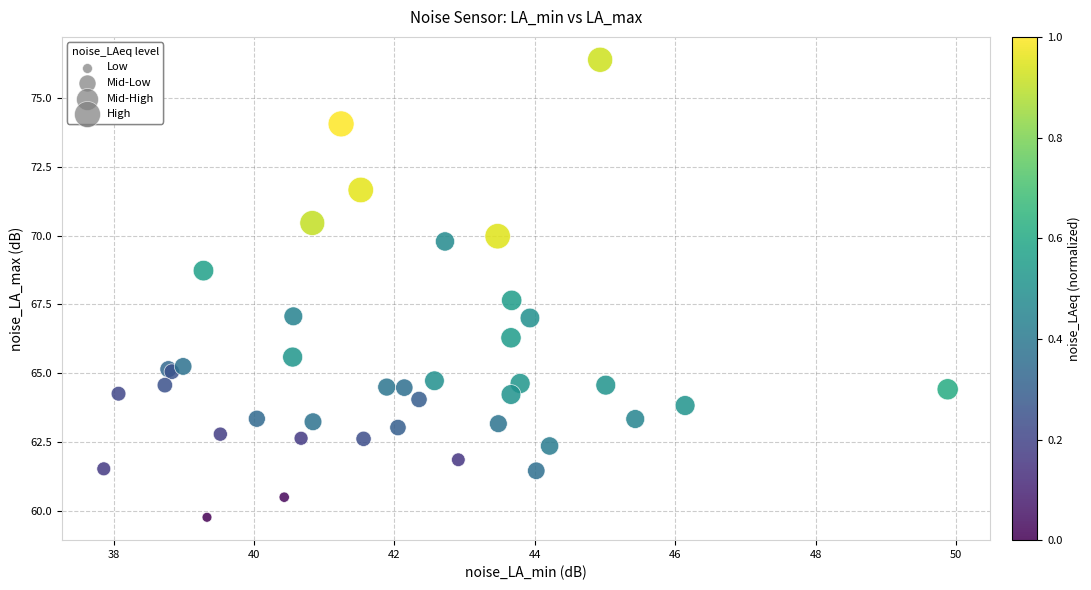

What Y value in the scatter plot is closest to 68?

67.7